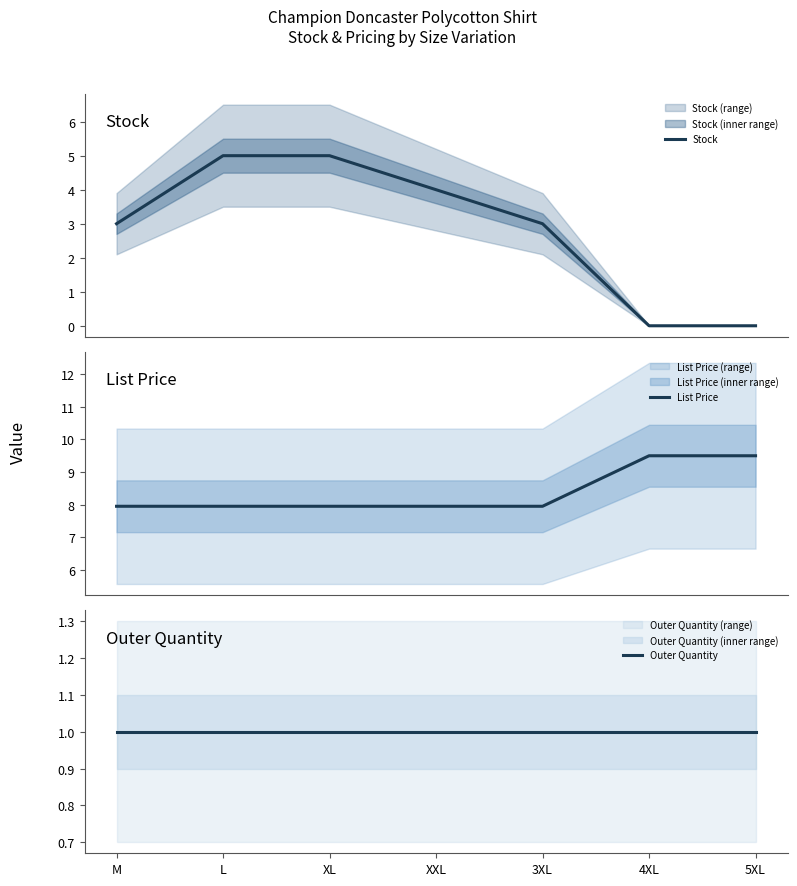

List the series in order of their overall mean, highest first.

List Price, Stock, Outer Quantity